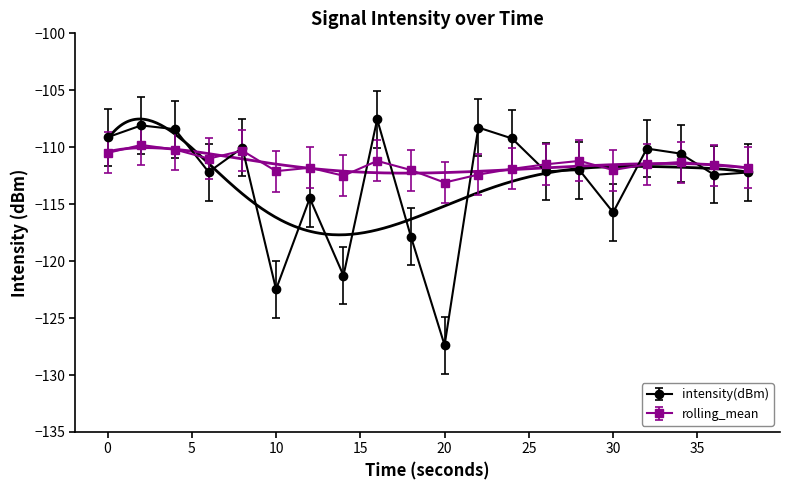

Which series ends up on top after the final intersection of intensity(dBm) and rolling_mean?

rolling_mean